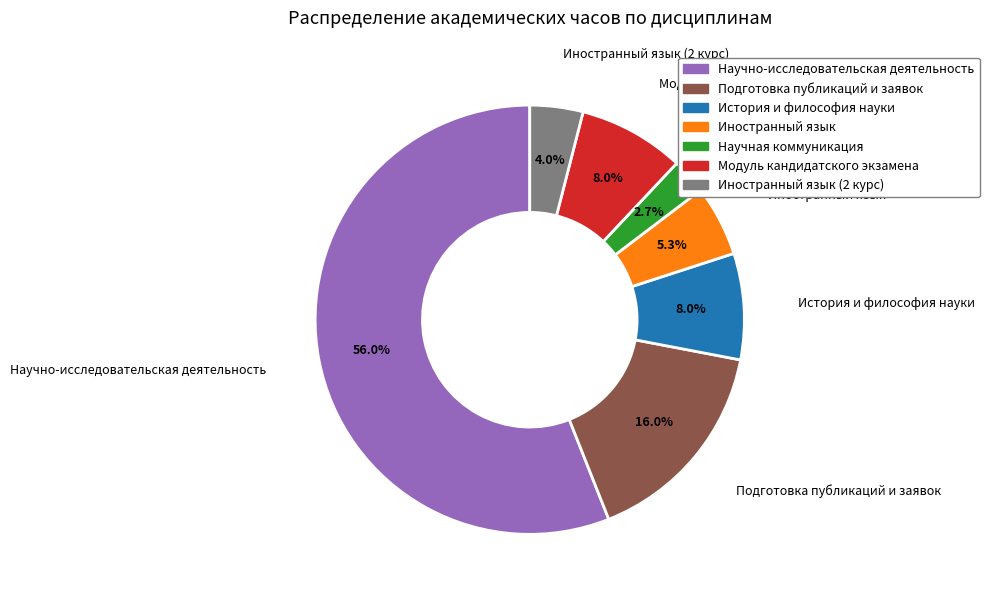

Is there any slice that represents more than half of the pie?

Yes